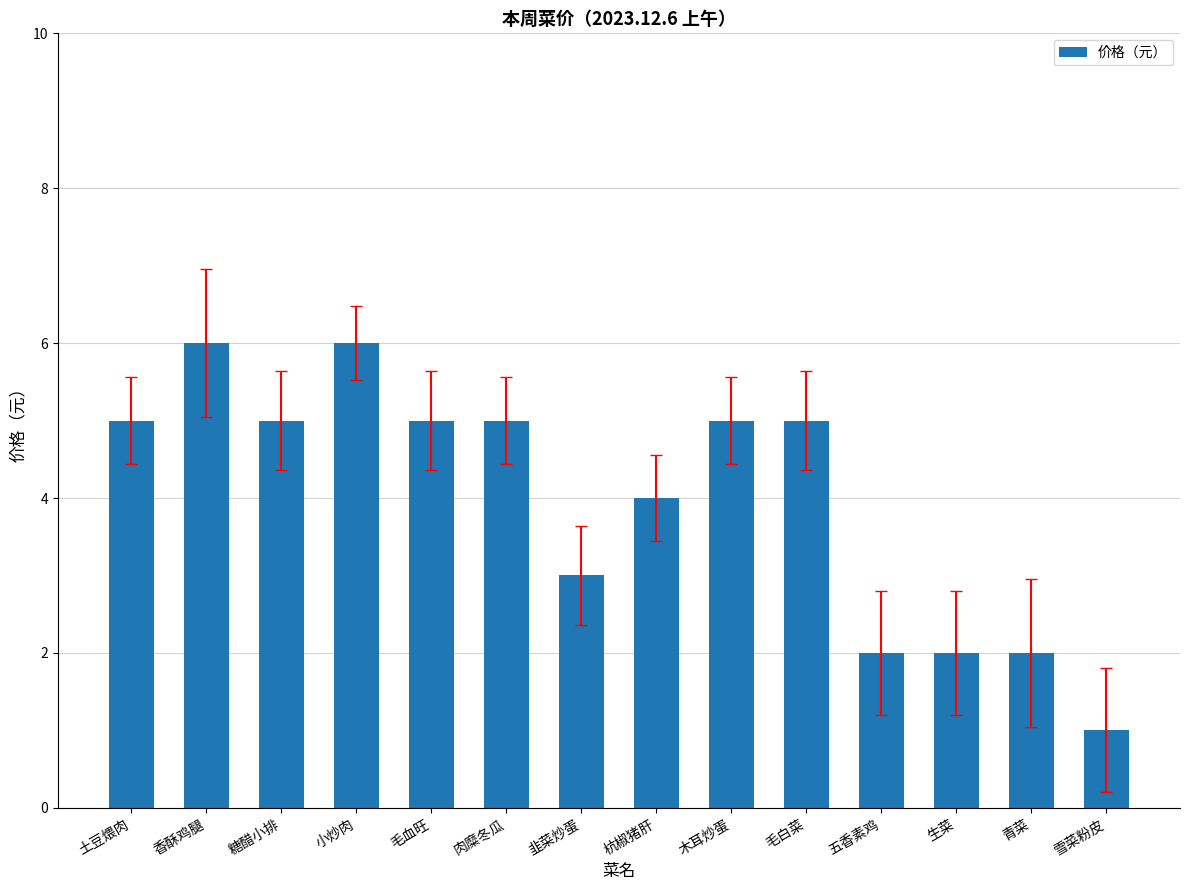

At which category does the chart reach its minimum across all series?

雪菜粉皮